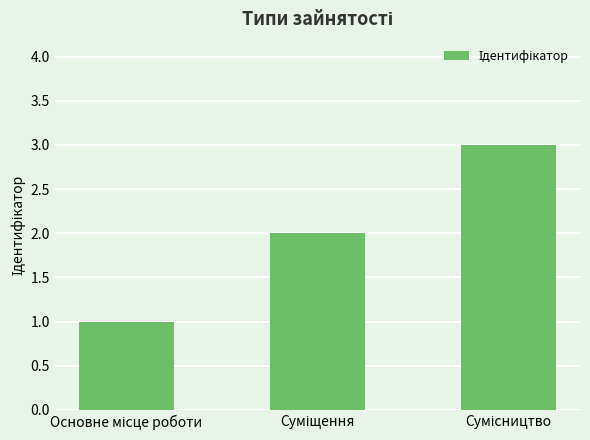

Reading left to right, transcribe all the data shown in this chart.

1	2	3